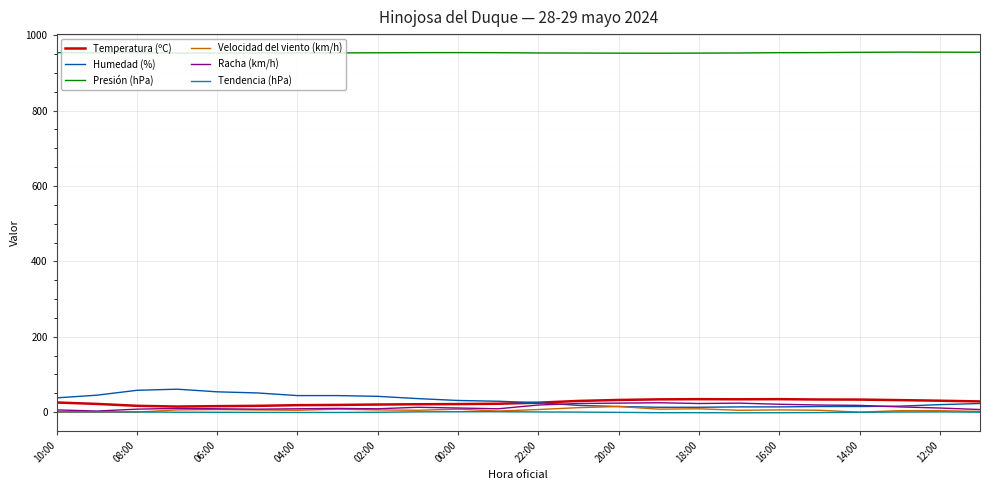

Which series has the widest spread of values?

Humedad (%)